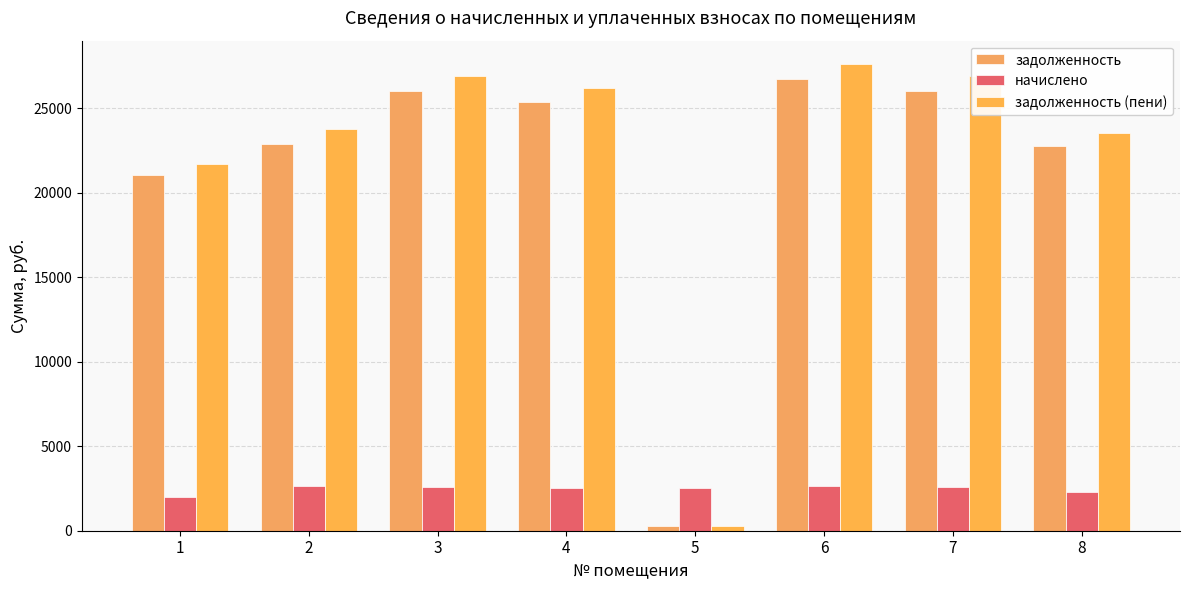

Are the bars horizontal?

No